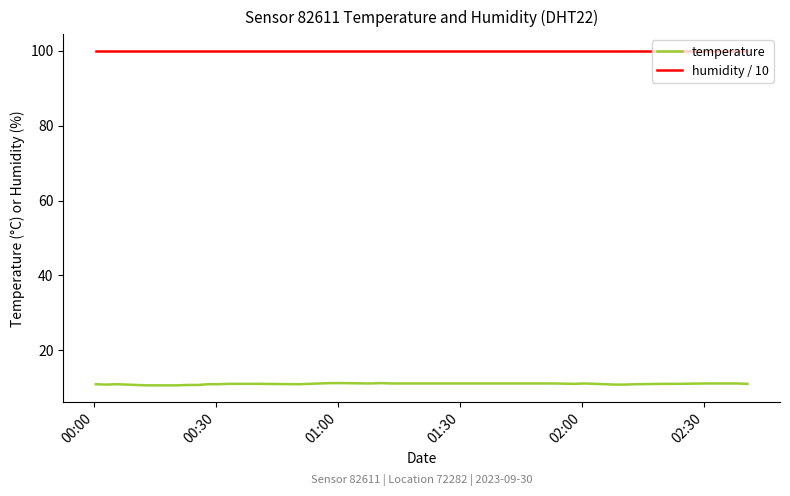

Count the number of data series in this chart.

2